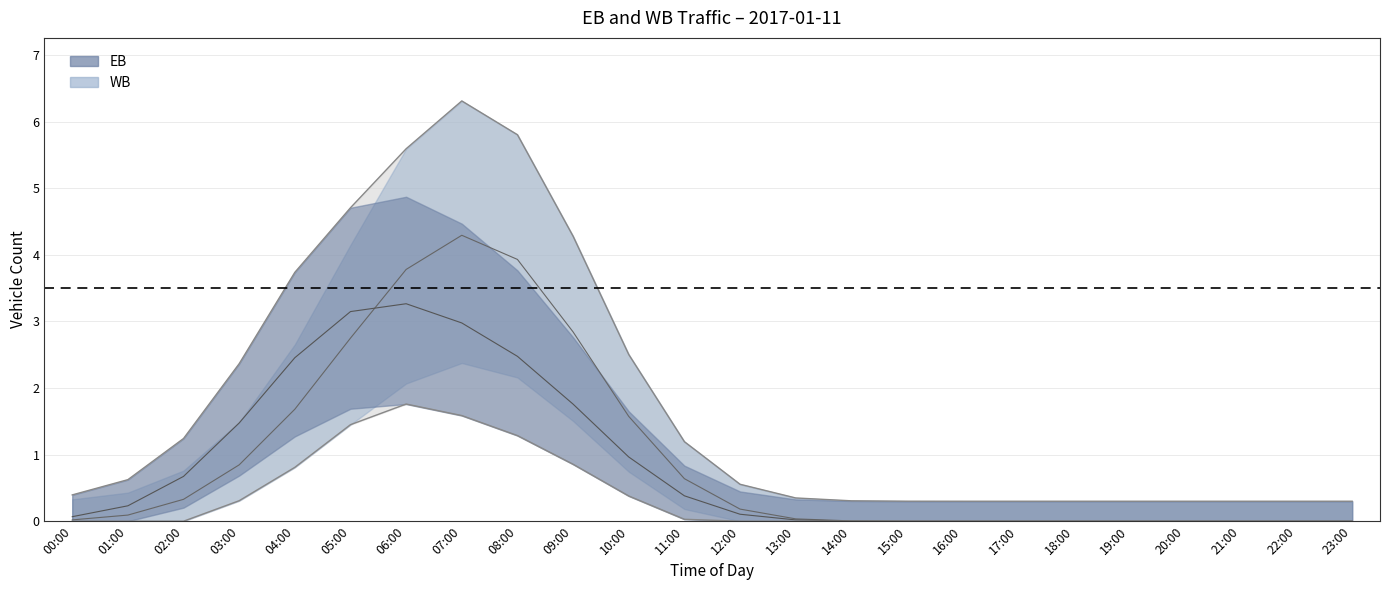

The value of WB at 04:00 is 0.4. True or false?

False